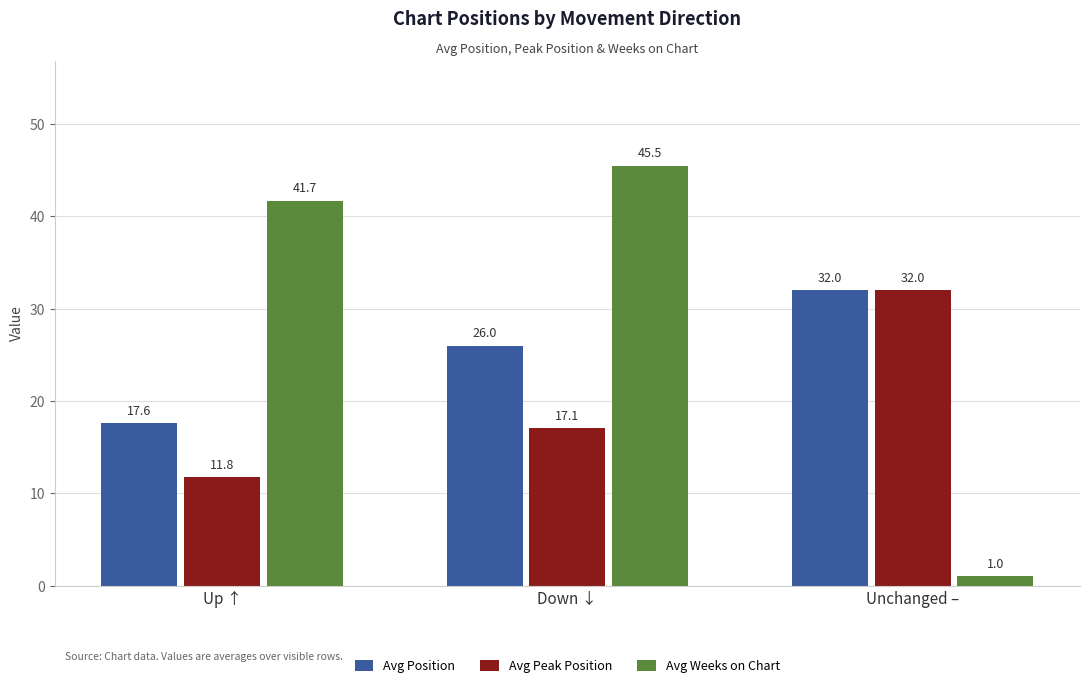

How many bars are there in total?

9